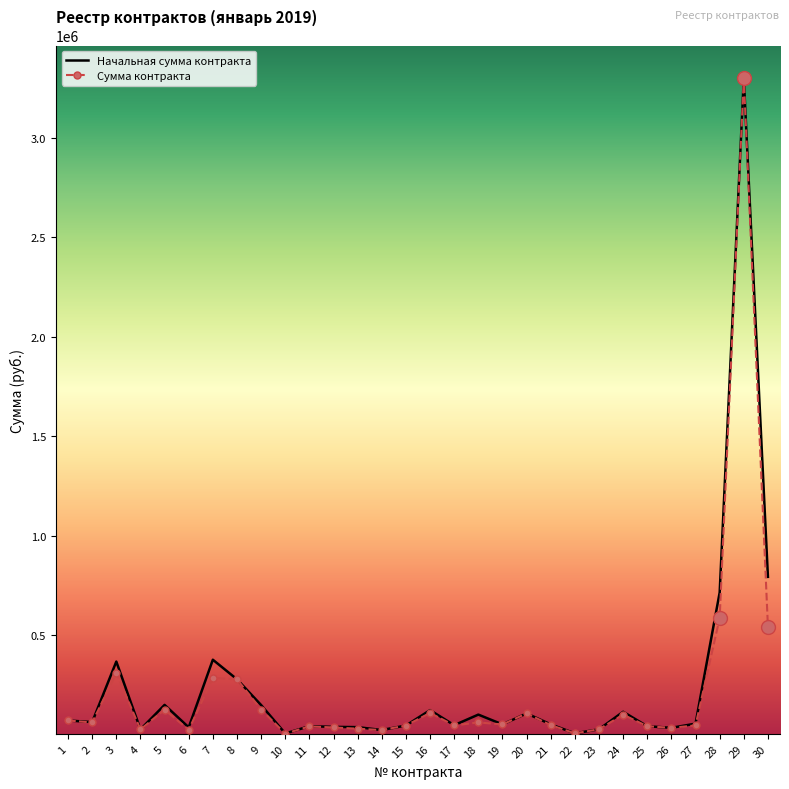

What is the maximum value shown in the chart?

3300000.0